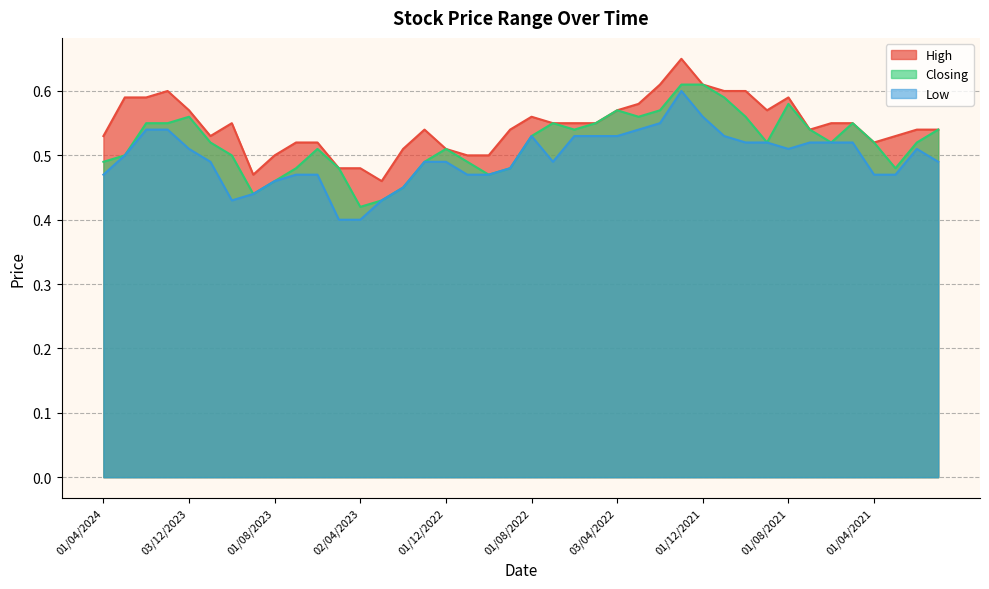

True or false: Closing and Low intersect in this chart.

False